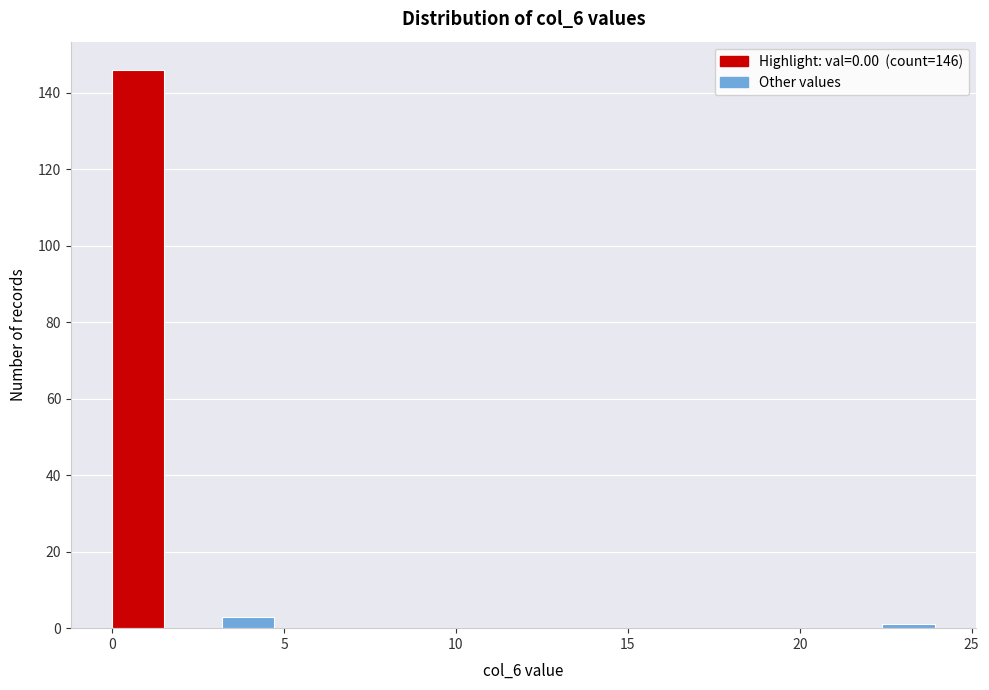

Around what value on the x-axis is the tallest bar? Give the approximate position of its centre, as read against the axis.

1.0